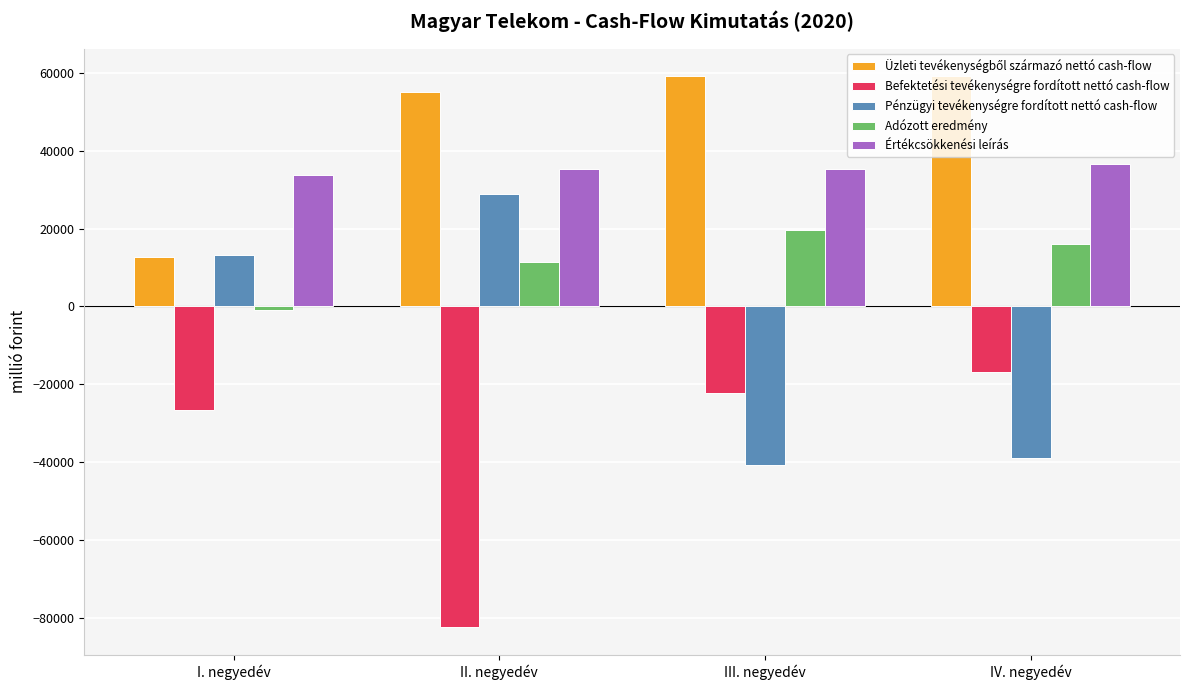

Which category has the highest value in the Értékcsökkenési leírás series?

IV. negyedév